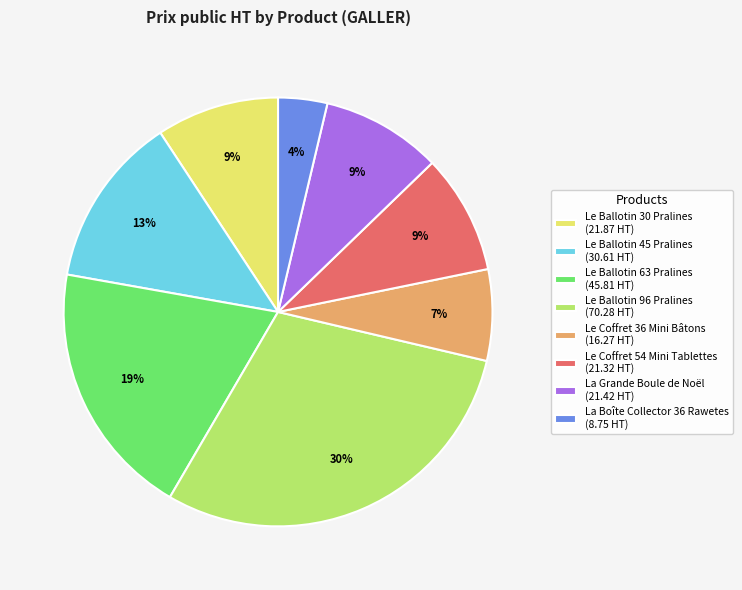

True or false: La Boîte Collector 36 Rawetes (8.75 HT) accounts for 4% of the total.

True